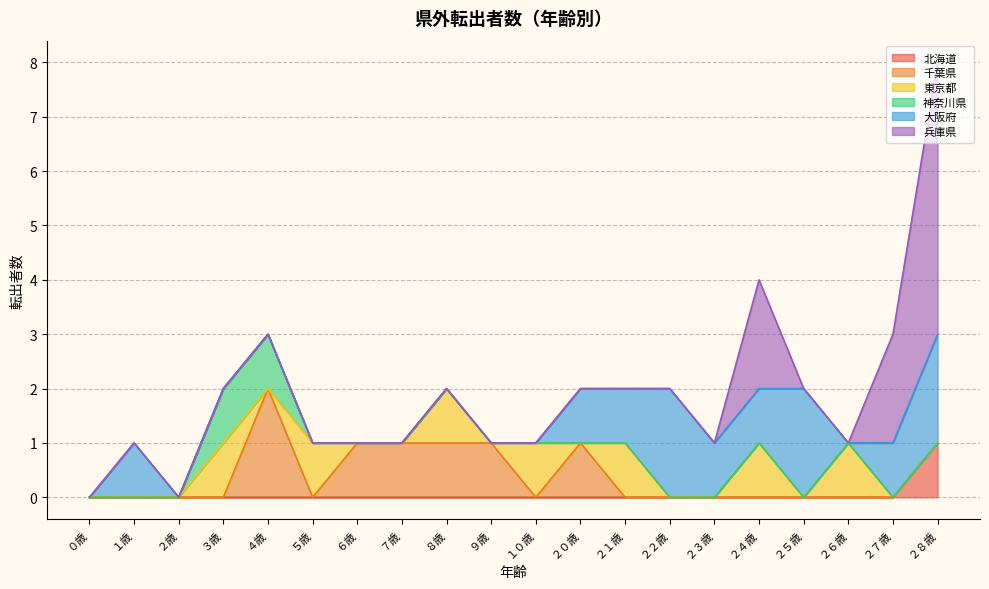

True or false: 兵庫県 and 北海道 intersect in this chart.

False